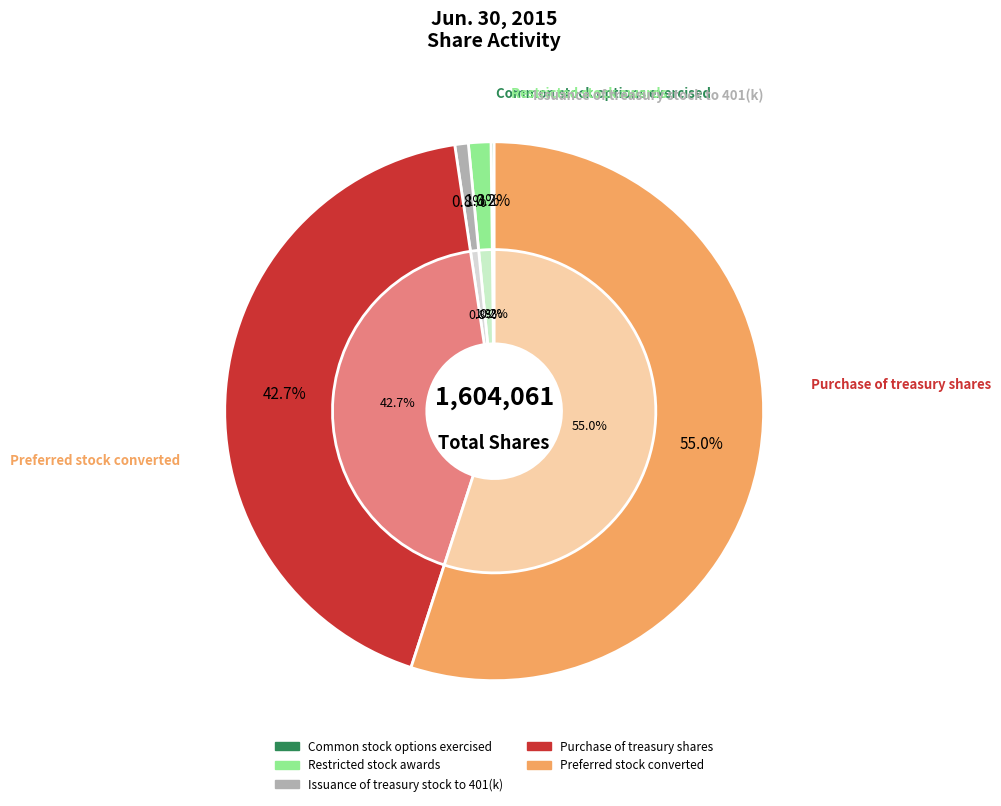

Rank the categories by value from highest to lowest.

Preferred stock converted to common stock, Purchase of treasury shares, Restricted stock awards shares, Issuance of treasury stock to 401(k) plan, Common stock options exercised, shares